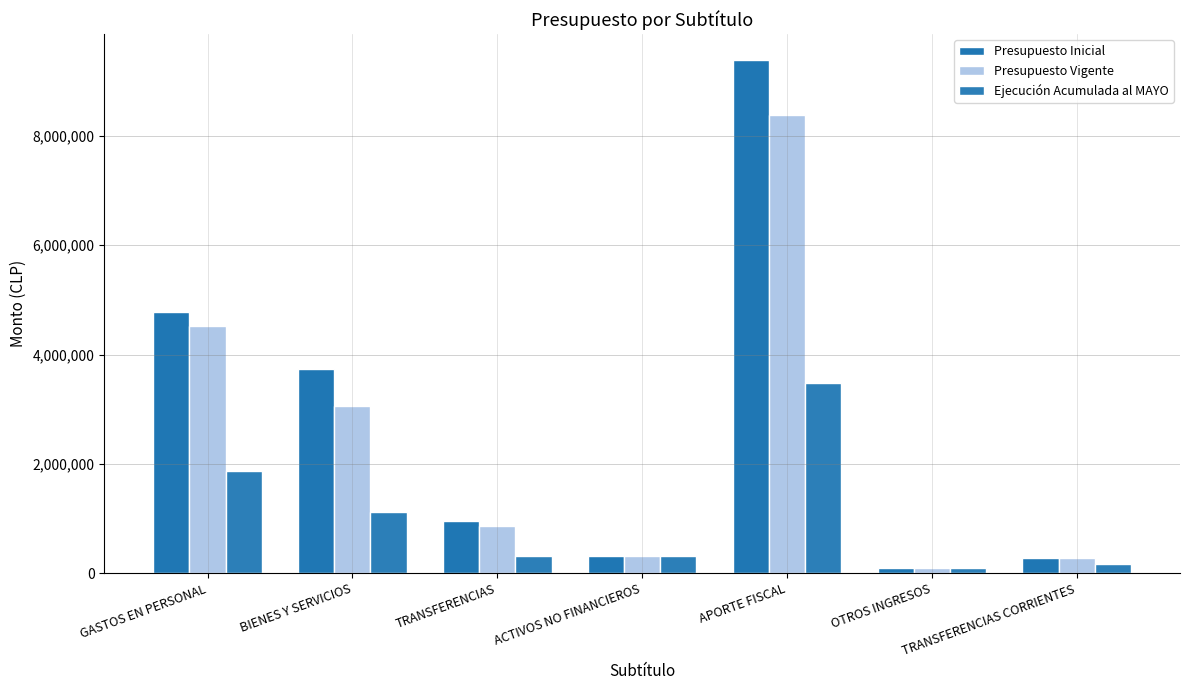

Reading left to right, what are all the values shown in this chart?

Presupuesto Inicial: 4774347	3732647	959729	313802	9392788	90593	285144
Presupuesto Vigente: 4531178	3064175	863729	313802	8385147	90593	285144
Ejecución Acumulada al MAYO: 1867192	1126738	303784	313802	3486558	99707	167000